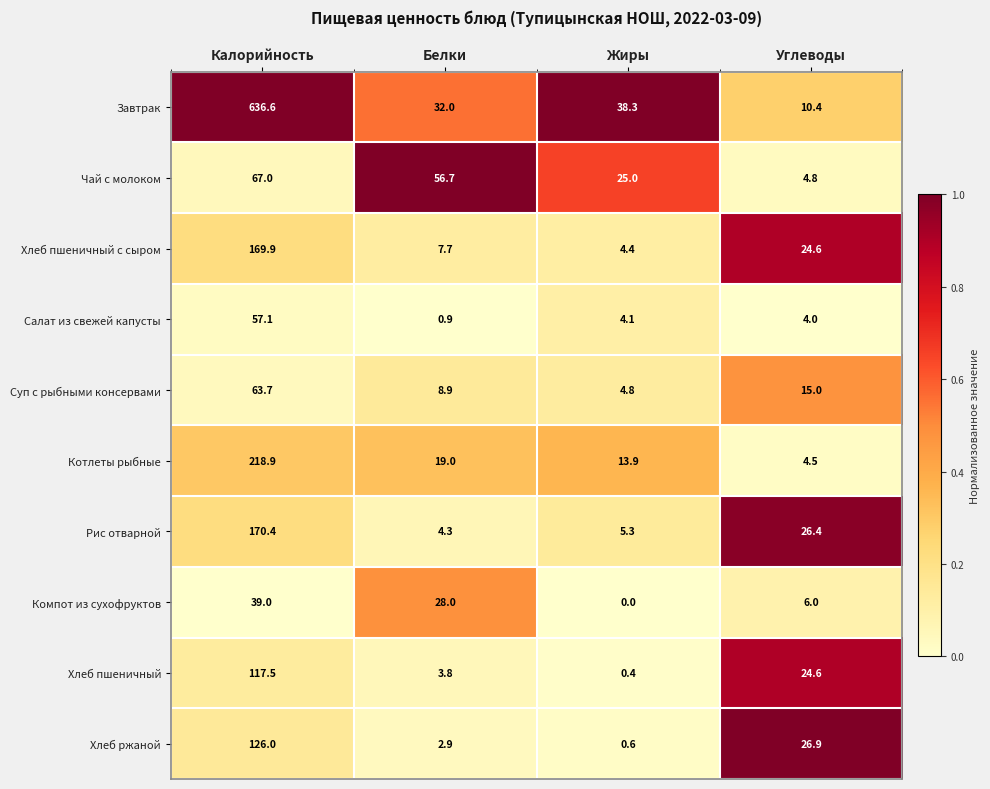

Which series has the largest total across all categories?

Завтрак